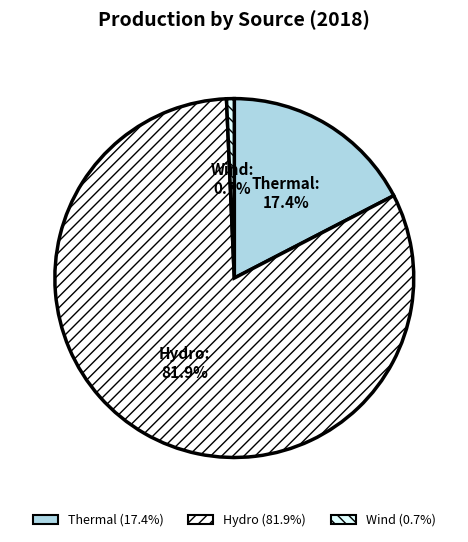

Is the sum of Hydro and Wind greater than half?

Yes